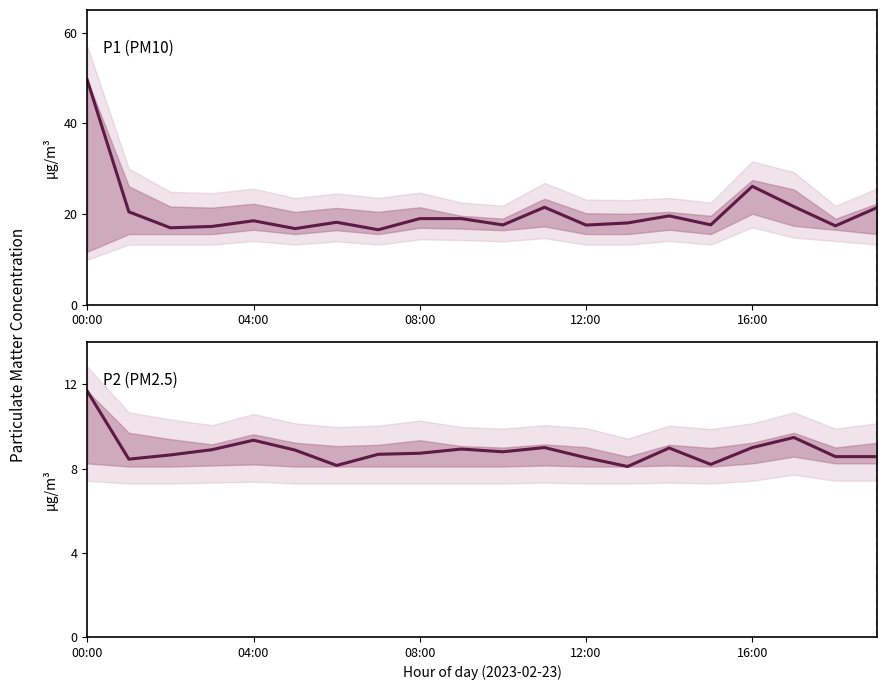

Which has a higher value, 10 or 9?

9